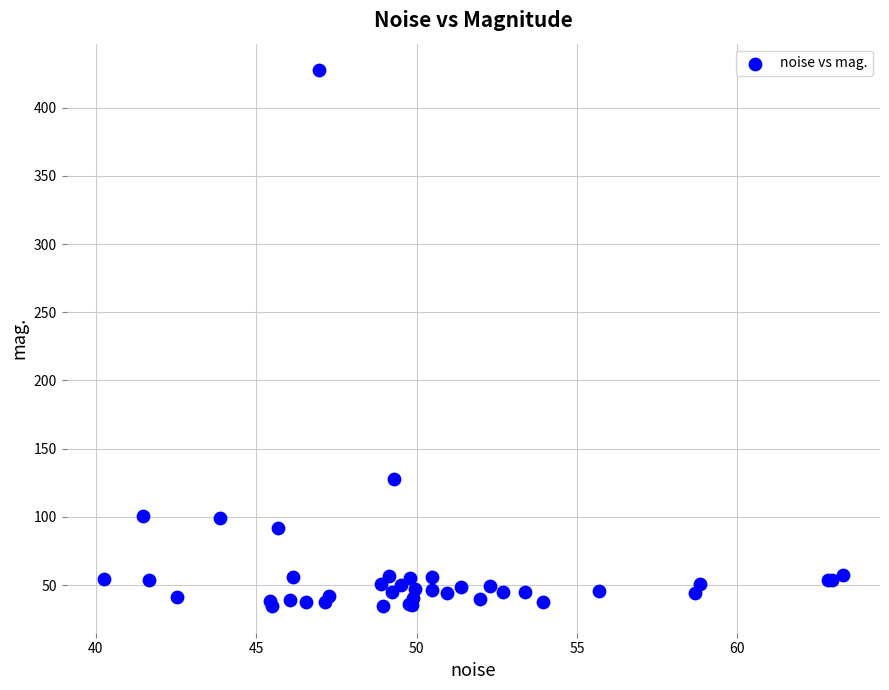

What Y value in the scatter plot is closest to 230?

127.8